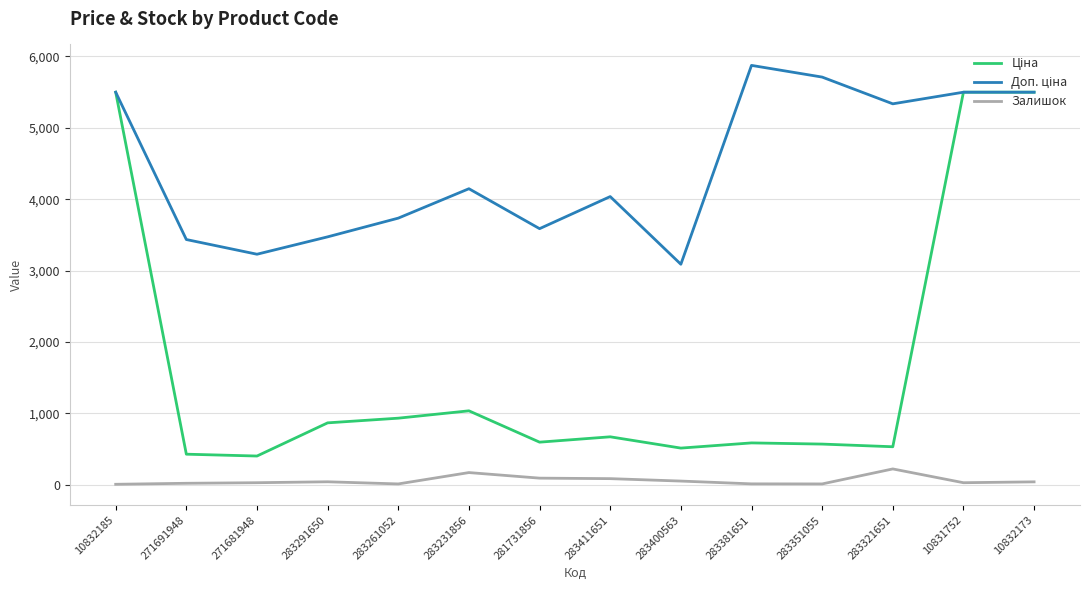

In Залишок, how many points are lower than both neighbors (excluding endpoints)?

3